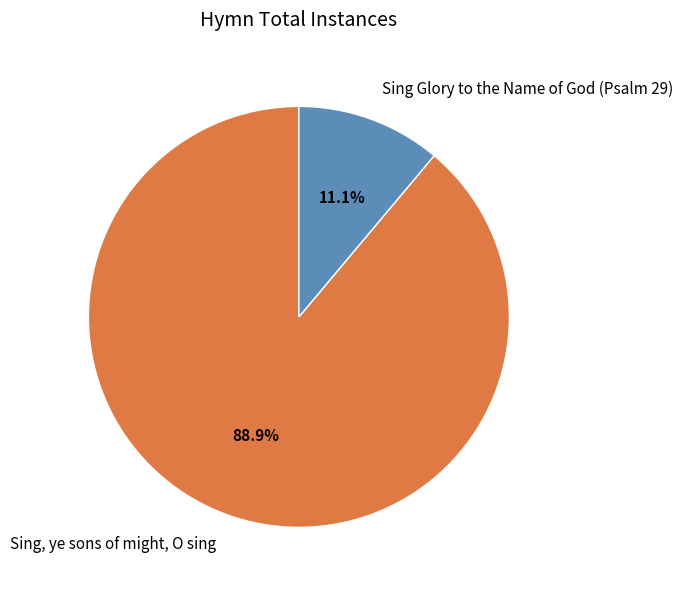

To the nearest percent, what is the combined percentage of Sing, ye sons of might, O sing and Sing Glory to the Name of God (Psalm 29)?

100%